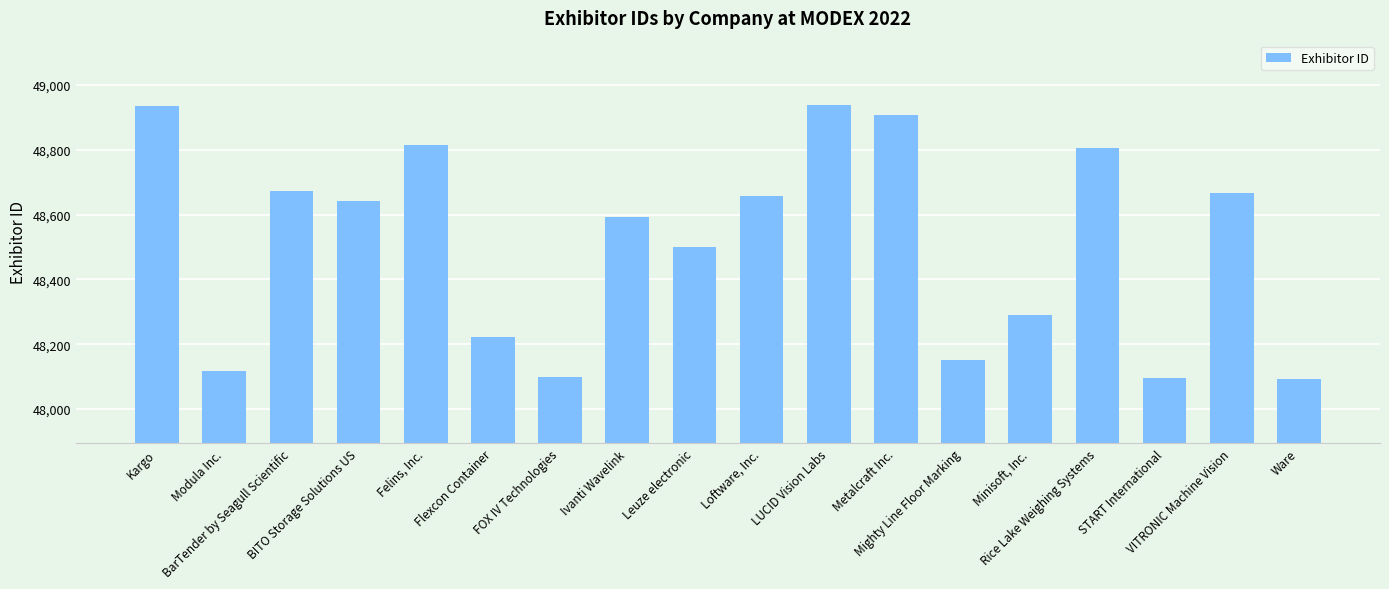

How many data points does each series have?

18